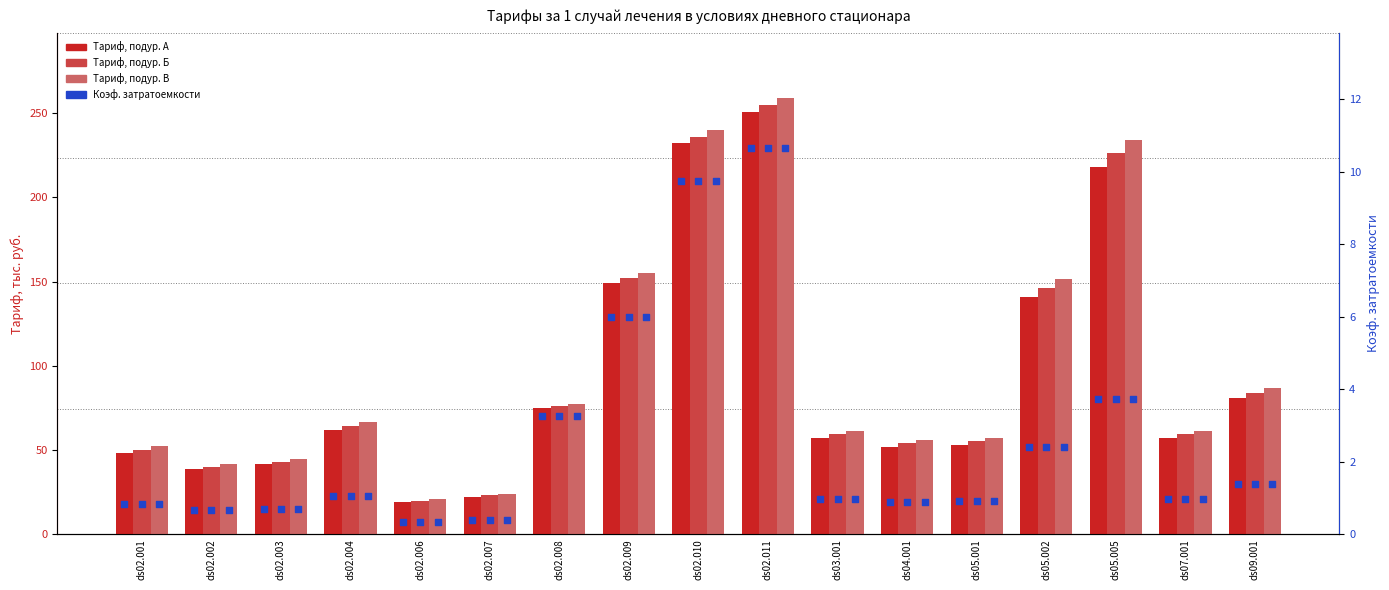

What are all the series names shown in the legend?

Тариф подур. А, Тариф подур. Б, Тариф подур. В, Коэф. затратоемкости